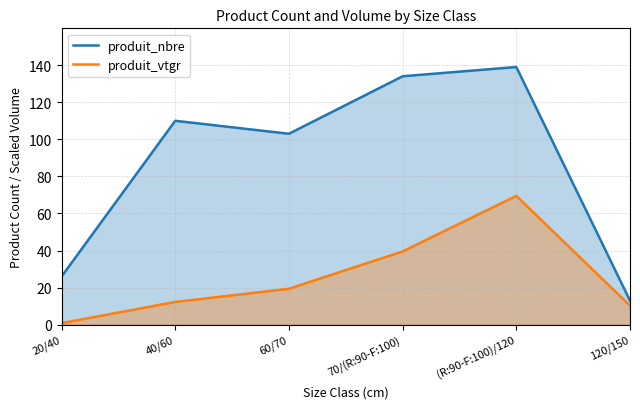

Rank the series by their average value, from highest to lowest.

produit_nbre, produit_vtgr